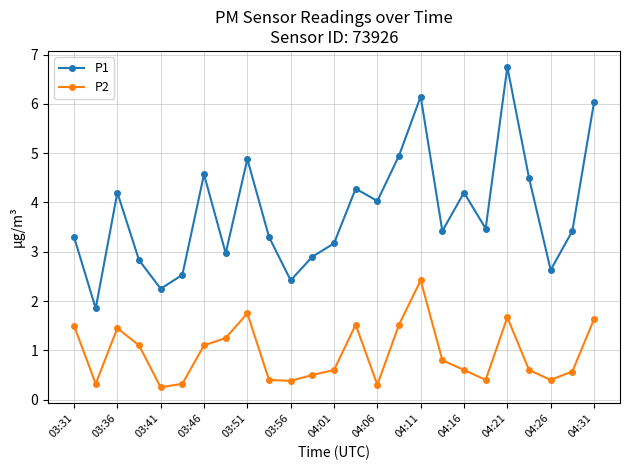

Rank the series by their average value, from highest to lowest.

P1, P2